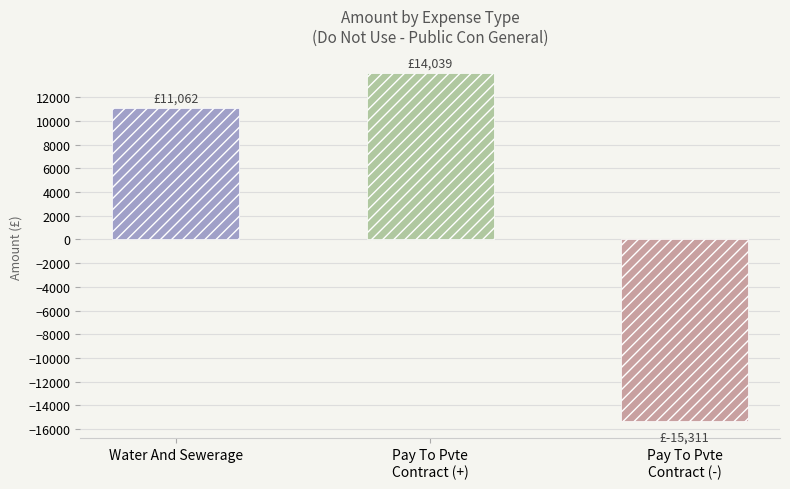

What is the change in value from Water And Sewerage to Pay To Pvte
Contract (-)?

-26372.4